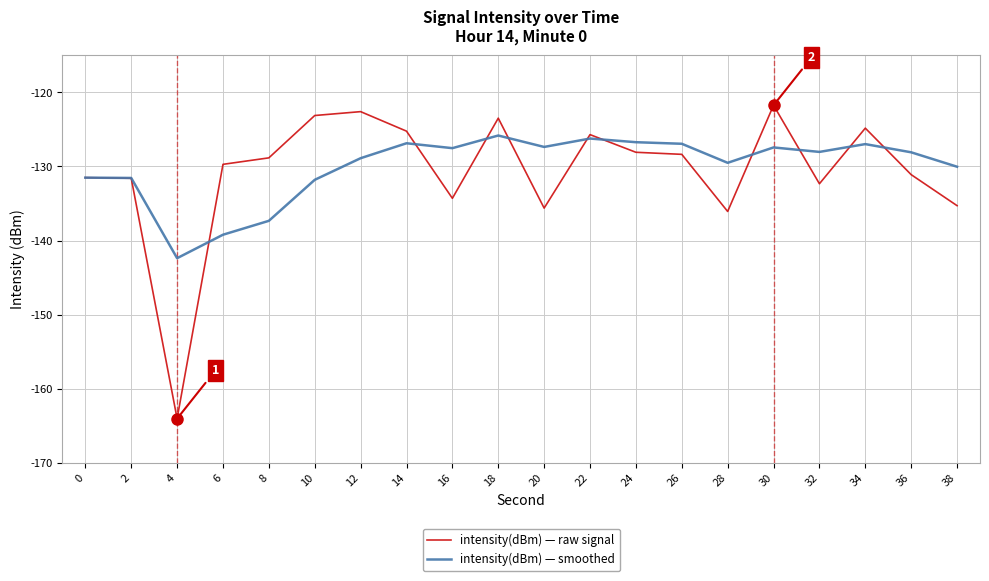

Does the chart display data point markers on the line(s)?

No